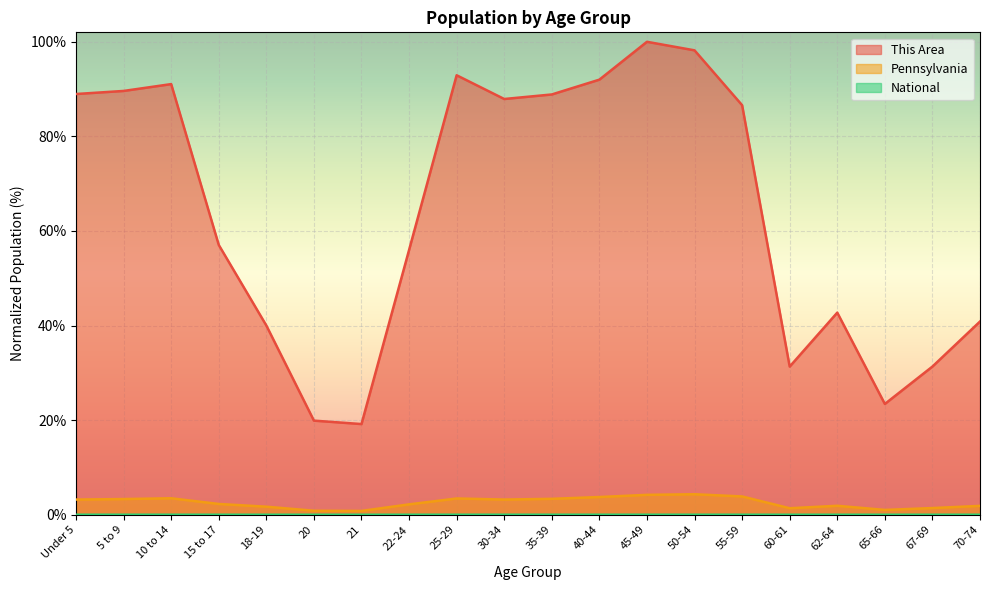

True or false: National and This Area cross at least once.

False